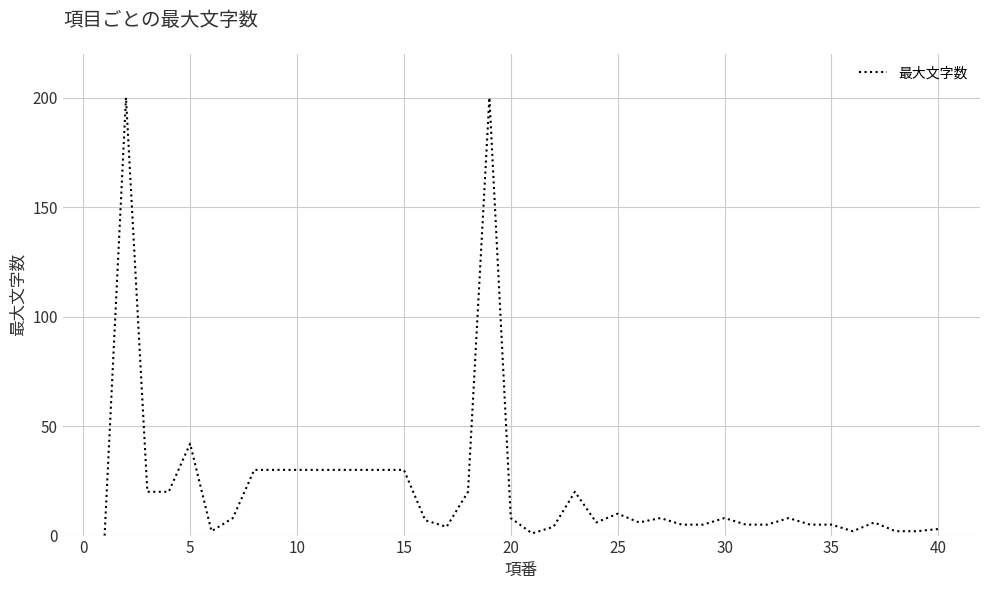

Reading right to left, what are all the values shown in this chart?

3	2	2	6	2	5	5	8	5	5	8	5	5	8	6	10	6	20	4	1	8	200	20	4	7	30	30	30	30	30	30	30	30	8	2	42	20	20	200	0